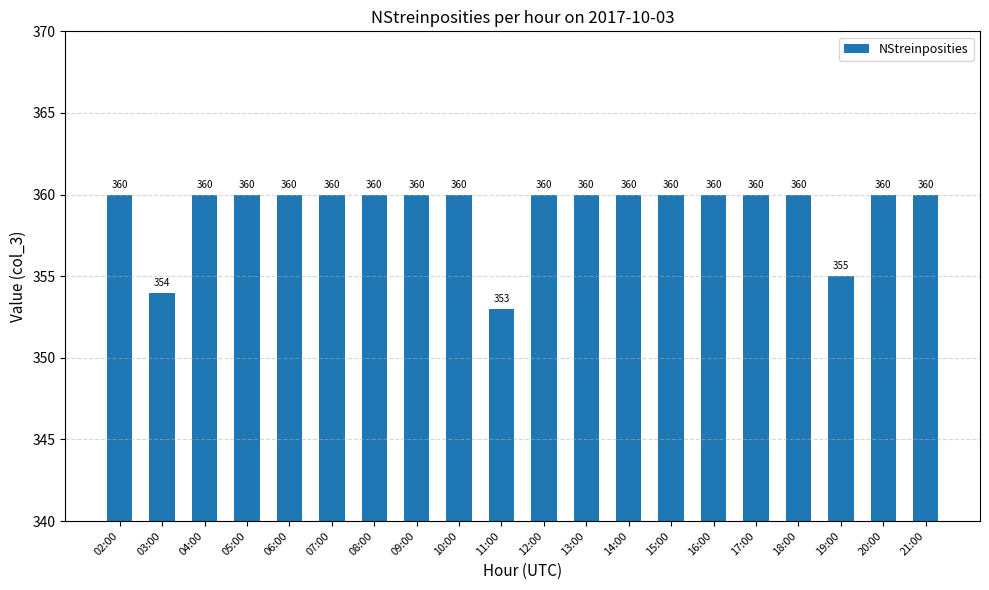

What is the greatest value displayed?

360